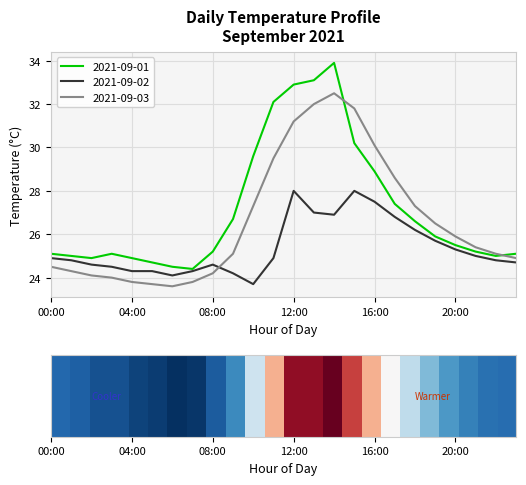

True or false: 2021-09-02 and 2021-09-03 intersect in this chart.

True